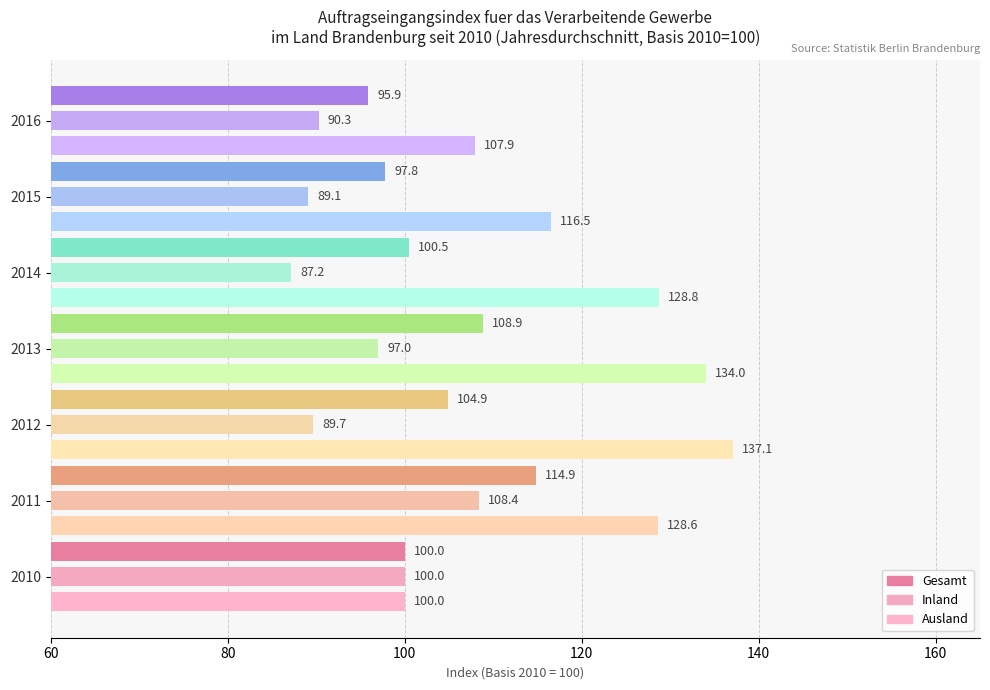

What is the difference between the second highest and minimum values in the Gesamt series?

13.0